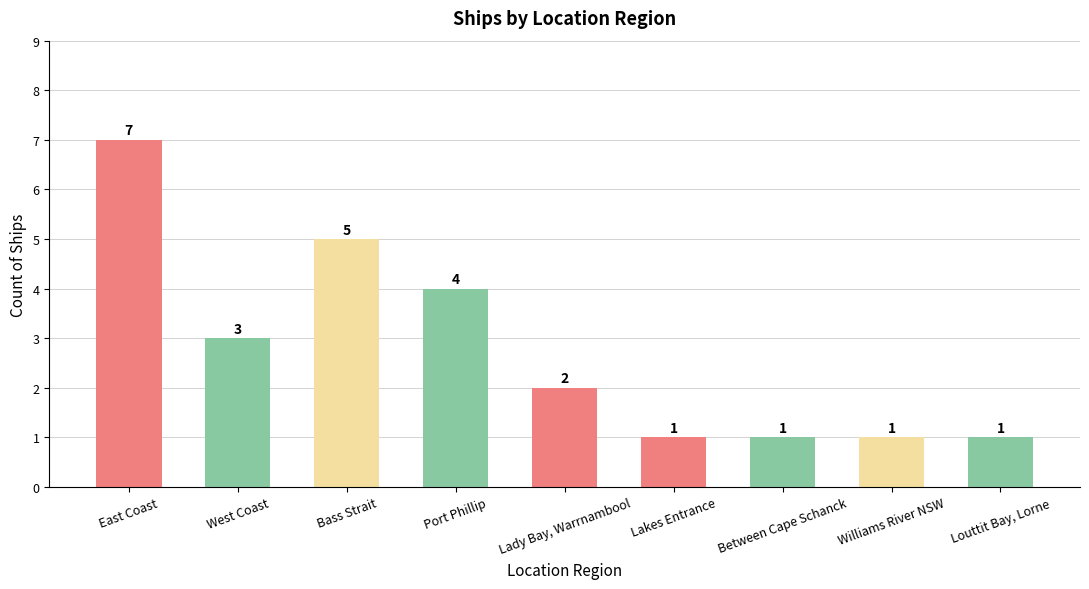

Where is the data nearest to the value 4?

Port Phillip